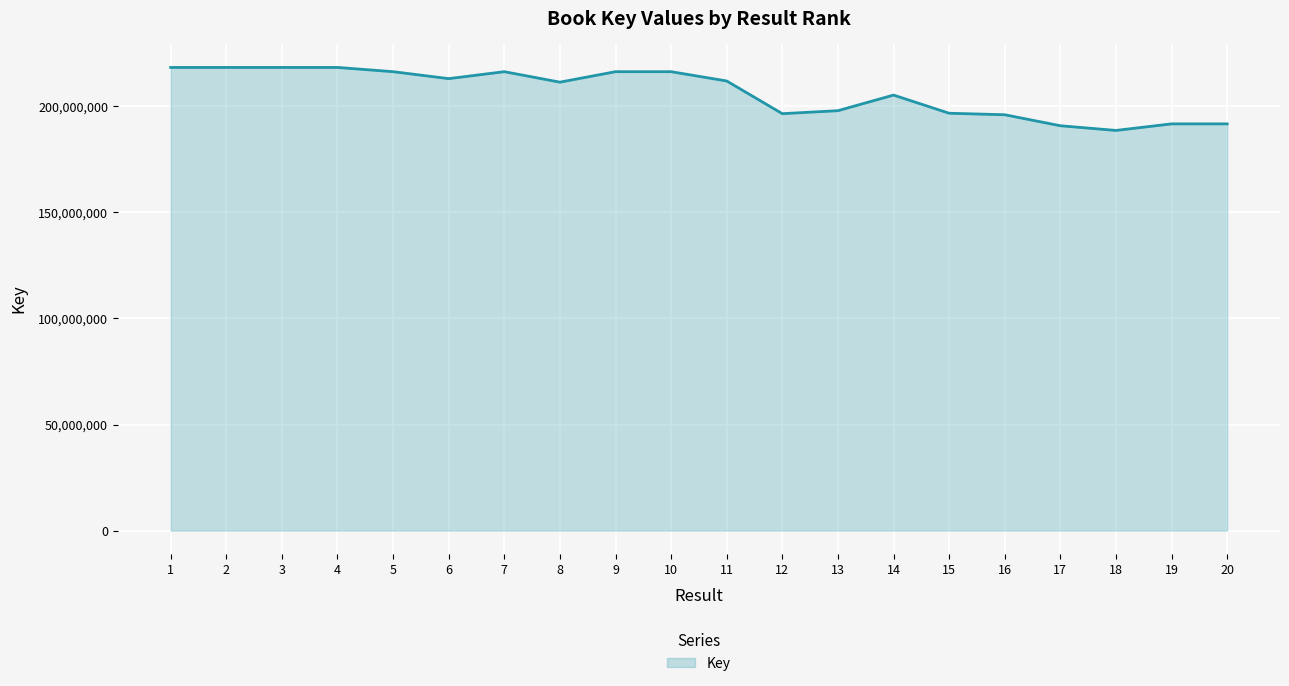

What is the difference between the maximum and minimum values?

29696750